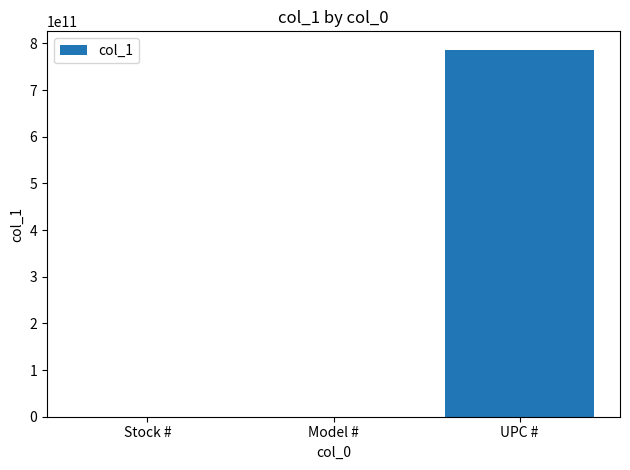

At which category does the chart reach its peak across all series?

UPC #